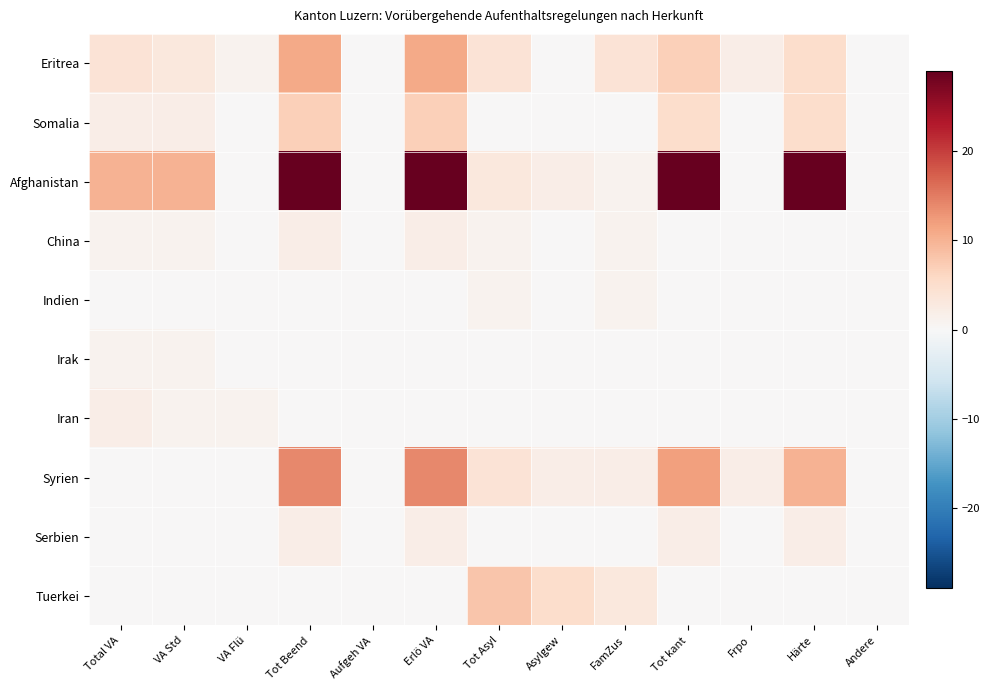

Reading right to left, transcribe all the data shown in this chart.

Eritrea: Andere=0	Härte=5	Frpo=2	Tot kant=7	FamZus=4	Asylgew=0	Tot Asyl=4	Erlö VA=11	Aufgeh VA=0	Tot Beend=11	VA Flü=1	VA Std=3	Total VA=4
Somalia: Andere=0	Härte=5	Frpo=0	Tot kant=5	FamZus=0	Asylgew=0	Tot Asyl=0	Erlö VA=7	Aufgeh VA=0	Tot Beend=7	VA Flü=0	VA Std=2	Total VA=2
Afghanistan: Andere=0	Härte=29	Frpo=0	Tot kant=29	FamZus=1	Asylgew=2	Tot Asyl=3	Erlö VA=29	Aufgeh VA=0	Tot Beend=29	VA Flü=0	VA Std=10	Total VA=10
China: Andere=0	Härte=0	Frpo=0	Tot kant=0	FamZus=1	Asylgew=0	Tot Asyl=1	Erlö VA=2	Aufgeh VA=0	Tot Beend=2	VA Flü=0	VA Std=1	Total VA=1
Indien: Andere=0	Härte=0	Frpo=0	Tot kant=0	FamZus=1	Asylgew=0	Tot Asyl=1	Erlö VA=0	Aufgeh VA=0	Tot Beend=0	VA Flü=0	VA Std=0	Total VA=0
Irak: Andere=0	Härte=0	Frpo=0	Tot kant=0	FamZus=0	Asylgew=0	Tot Asyl=0	Erlö VA=0	Aufgeh VA=0	Tot Beend=0	VA Flü=0	VA Std=1	Total VA=1
Iran: Andere=0	Härte=0	Frpo=0	Tot kant=0	FamZus=0	Asylgew=0	Tot Asyl=0	Erlö VA=0	Aufgeh VA=0	Tot Beend=0	VA Flü=1	VA Std=1	Total VA=2
Syrien: Andere=0	Härte=10	Frpo=2	Tot kant=12	FamZus=2	Asylgew=2	Tot Asyl=4	Erlö VA=14	Aufgeh VA=0	Tot Beend=14	VA Flü=0	VA Std=0	Total VA=0
Serbien: Andere=0	Härte=2	Frpo=0	Tot kant=2	FamZus=0	Asylgew=0	Tot Asyl=0	Erlö VA=2	Aufgeh VA=0	Tot Beend=2	VA Flü=0	VA Std=0	Total VA=0
Tuerkei: Andere=0	Härte=0	Frpo=0	Tot kant=0	FamZus=3	Asylgew=5	Tot Asyl=8	Erlö VA=0	Aufgeh VA=0	Tot Beend=0	VA Flü=0	VA Std=0	Total VA=0